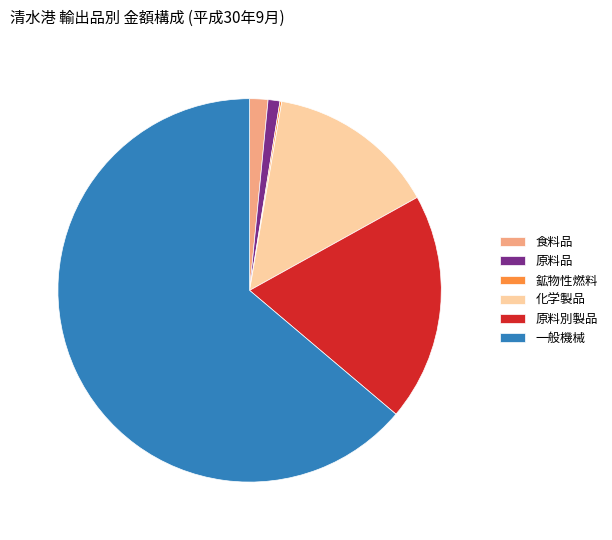

Is the sum of 原料品 and 化学製品 greater than half?

No